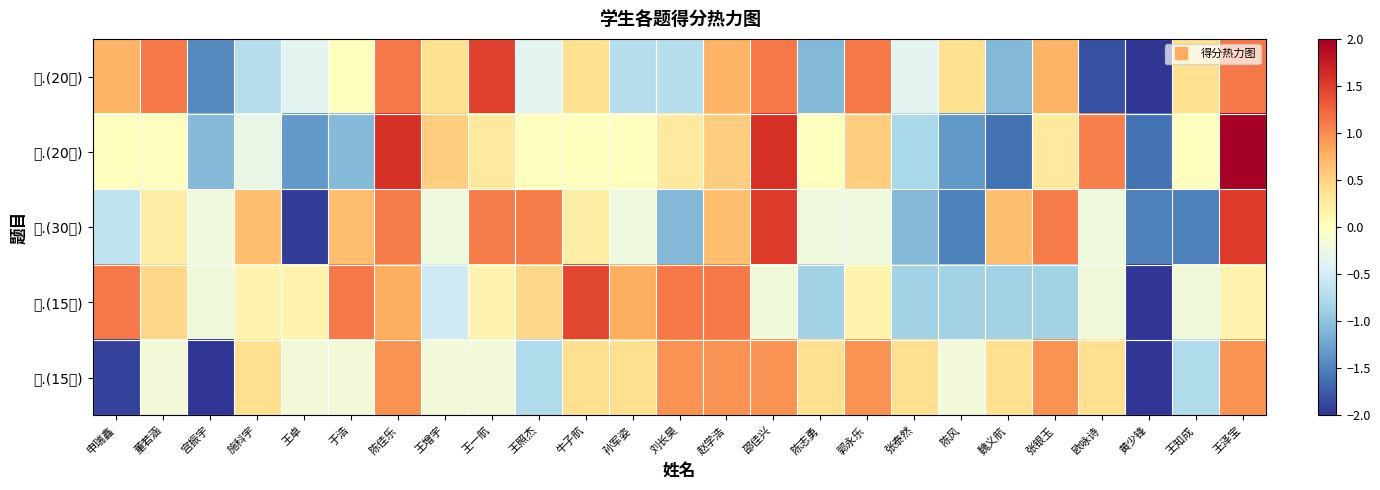

Reading left to right, extract all data points from this chart.

一.(20分): 申瑞鑫=0.7	董若涵=1.1	宫振宇=-1.4	施科宇=-0.7	王卓=-0.4	于浩=0.0	陈佳乐=1.1	王增宇=0.4	王一航=1.5	王照杰=-0.4	牛子航=0.4	孙军姿=-0.7	刘长昊=-0.7	赵学浩=0.7	邵佳兴=1.1	陈志勇=-1.1	郭永乐=1.1	张泰然=-0.4	陈风=0.4	魏义航=-1.1	张银玉=0.7	欧咏诗=-1.8	黄少锋=-2.2	王知成=0.4	王泽宝=1.1
二.(20分): 申瑞鑫=0.0	董若涵=0.0	宫振宇=-1.1	施科宇=-0.3	王卓=-1.3	于浩=-1.1	陈佳乐=1.6	王增宇=0.5	王一航=0.3	王照杰=0.0	牛子航=0.0	孙军姿=0.0	刘长昊=0.3	赵学浩=0.5	邵佳兴=1.6	陈志勇=0.0	郭永乐=0.5	张泰然=-0.8	陈风=-1.3	魏义航=-1.6	张银玉=0.3	欧咏诗=1.1	黄少锋=-1.6	王知成=0.0	王泽宝=2.4
三.(30分): 申瑞鑫=-0.6	董若涵=0.2	宫振宇=-0.2	施科宇=0.7	王卓=-1.9	于浩=0.7	陈佳乐=1.1	王增宇=-0.2	王一航=1.1	王照杰=1.1	牛子航=0.2	孙军姿=-0.2	刘长昊=-1.1	赵学浩=0.7	邵佳兴=1.5	陈志勇=-0.2	郭永乐=-0.2	张泰然=-1.1	陈风=-1.5	魏义航=0.7	张银玉=1.1	欧咏诗=-0.2	黄少锋=-1.5	王知成=-1.5	王泽宝=1.5
四.(15分): 申瑞鑫=1.1	董若涵=0.5	宫振宇=-0.2	施科宇=0.1	王卓=0.1	于浩=1.1	陈佳乐=0.8	王增宇=-0.5	王一航=0.1	王照杰=0.5	牛子航=1.4	孙军姿=0.8	刘长昊=1.1	赵学浩=1.1	邵佳兴=-0.2	陈志勇=-0.9	郭永乐=0.1	张泰然=-0.9	陈风=-0.9	魏义航=-0.9	张银玉=-0.9	欧咏诗=-0.2	黄少锋=-3.5	王知成=-0.2	王泽宝=0.1
五.(15分): 申瑞鑫=-1.9	董若涵=-0.2	宫振宇=-2.5	施科宇=0.4	王卓=-0.2	于浩=-0.2	陈佳乐=1.0	王增宇=-0.2	王一航=-0.2	王照杰=-0.8	牛子航=0.4	孙军姿=0.4	刘长昊=1.0	赵学浩=1.0	邵佳兴=1.0	陈志勇=0.4	郭永乐=1.0	张泰然=0.4	陈风=-0.2	魏义航=0.4	张银玉=1.0	欧咏诗=0.4	黄少锋=-2.5	王知成=-0.8	王泽宝=1.0